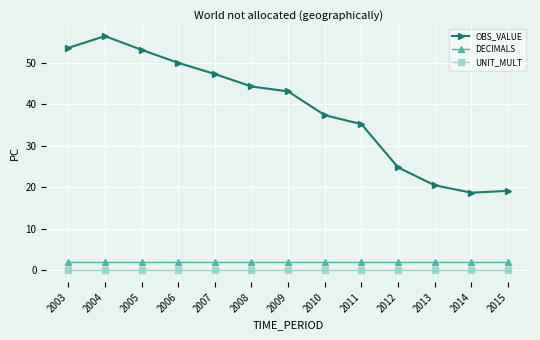

Where is the first local maximum for OBS_VALUE?

2004